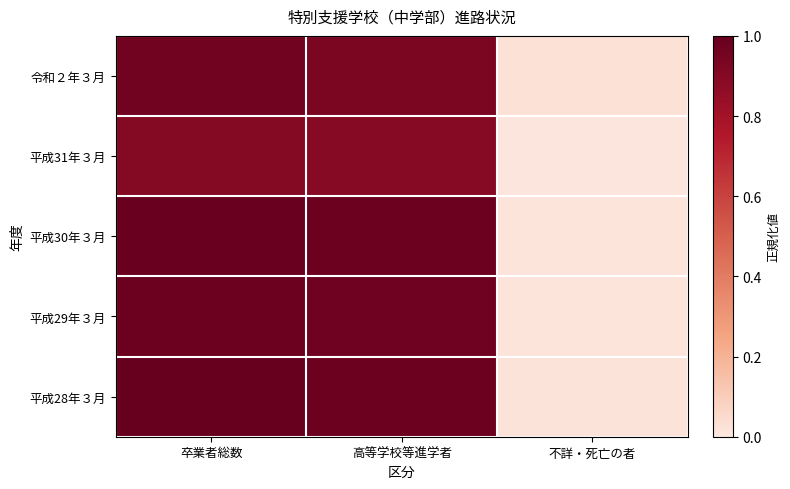

Which series has the widest spread of values?

平成28年３月